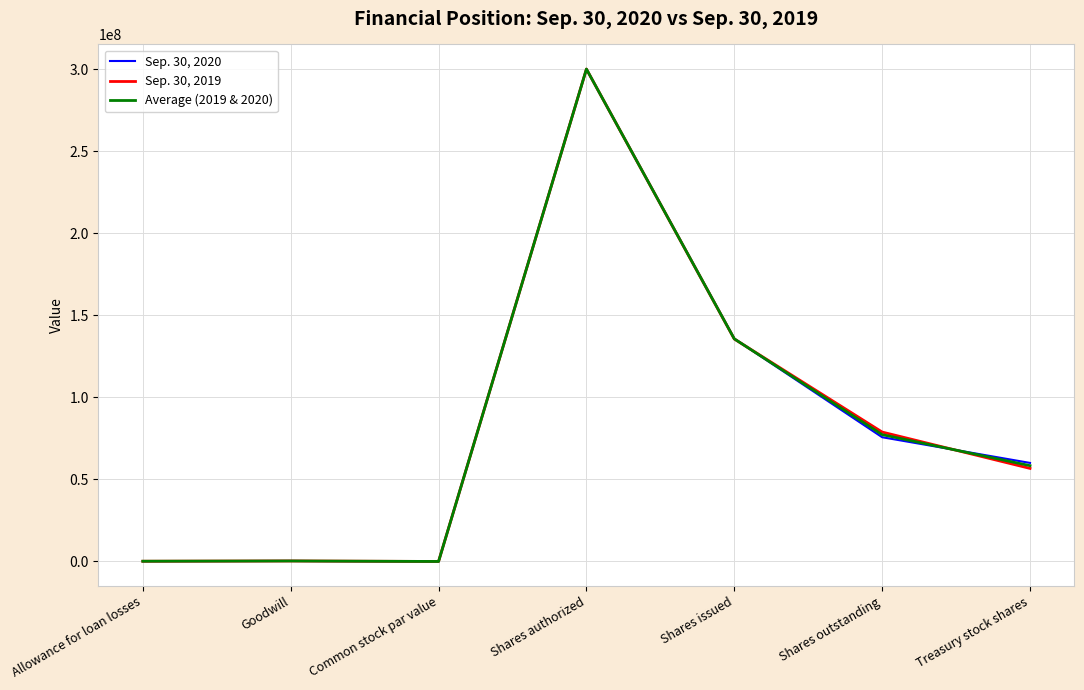

What is the total value across all series at Shares issued?

406900564.5